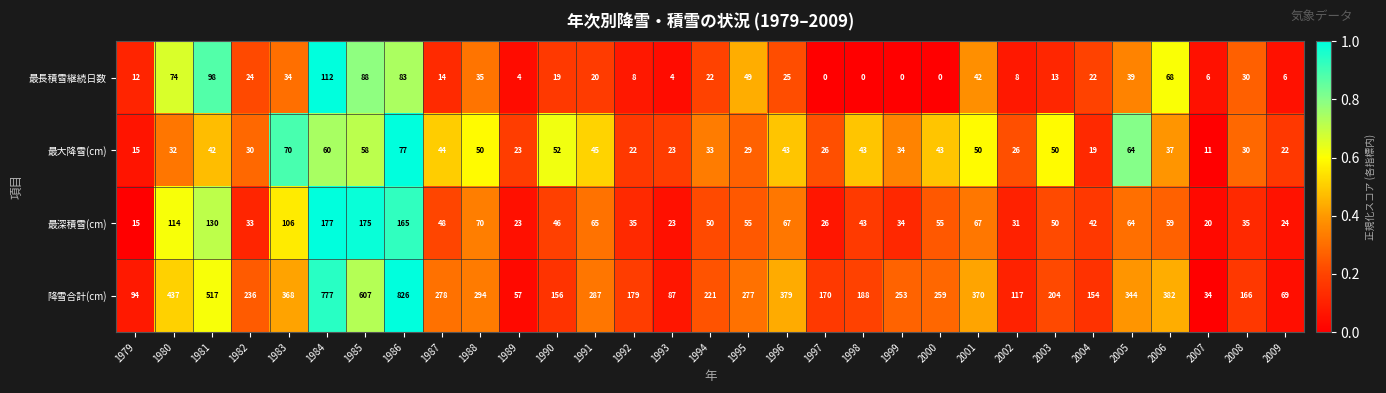

Which series changed the most between 1981 and 1986?

降雪合計(cm)